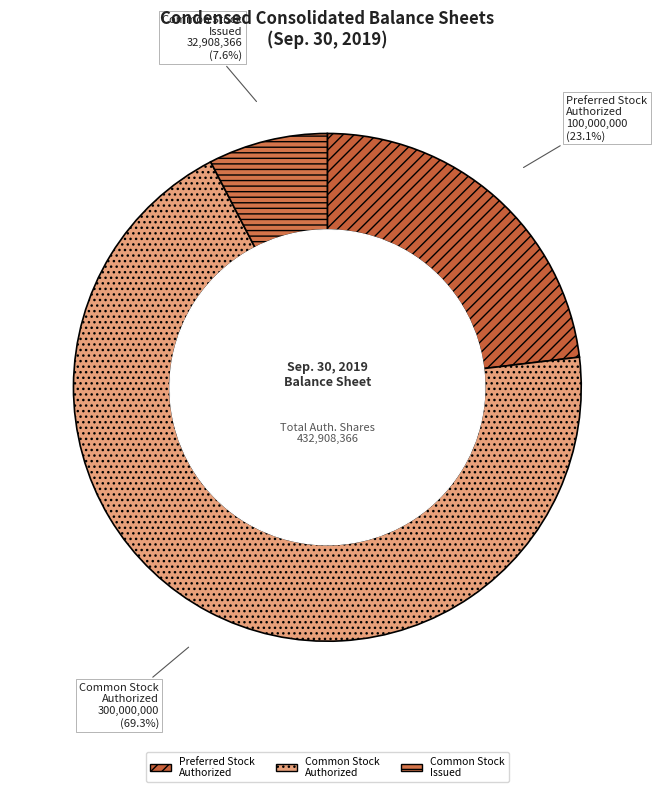

To the nearest percent, what is the average slice percentage?

33%